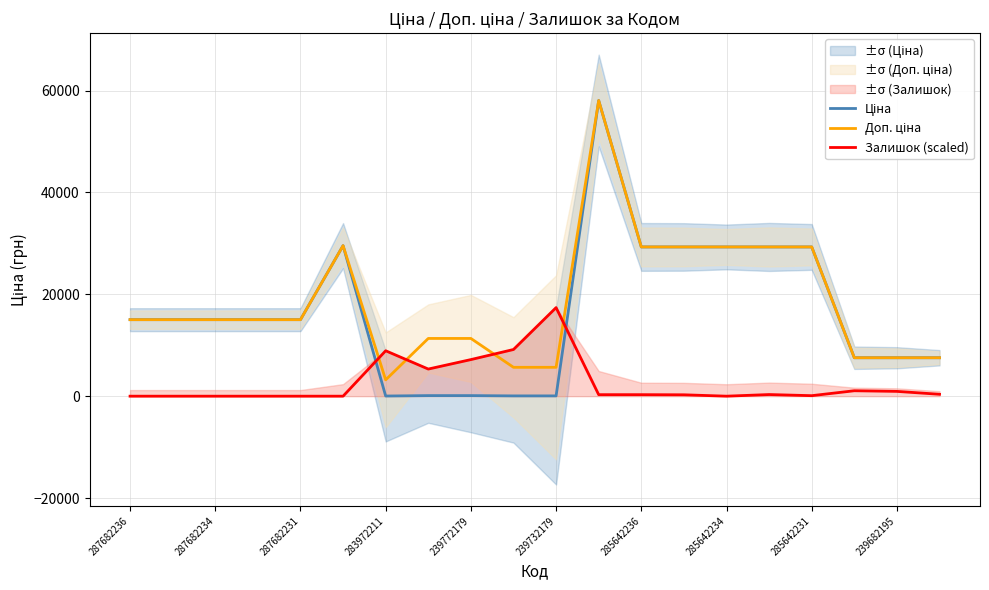

How many positive values does the Залишок (scaled) series have?

13